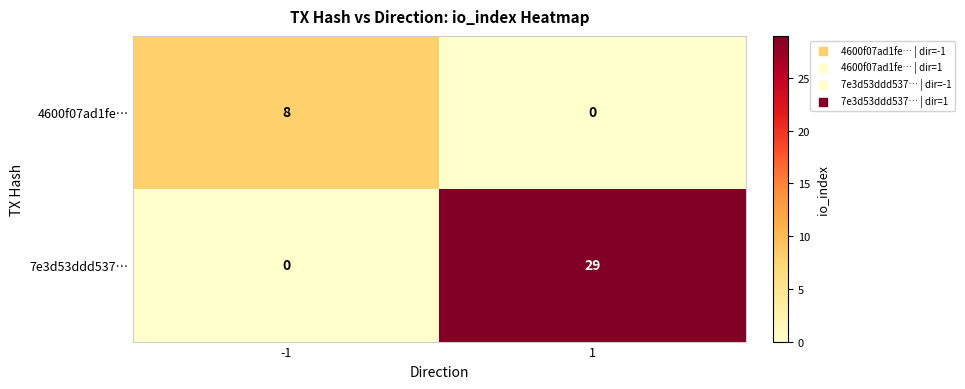

What is the maximum value for 7e3d53ddd537…?

29